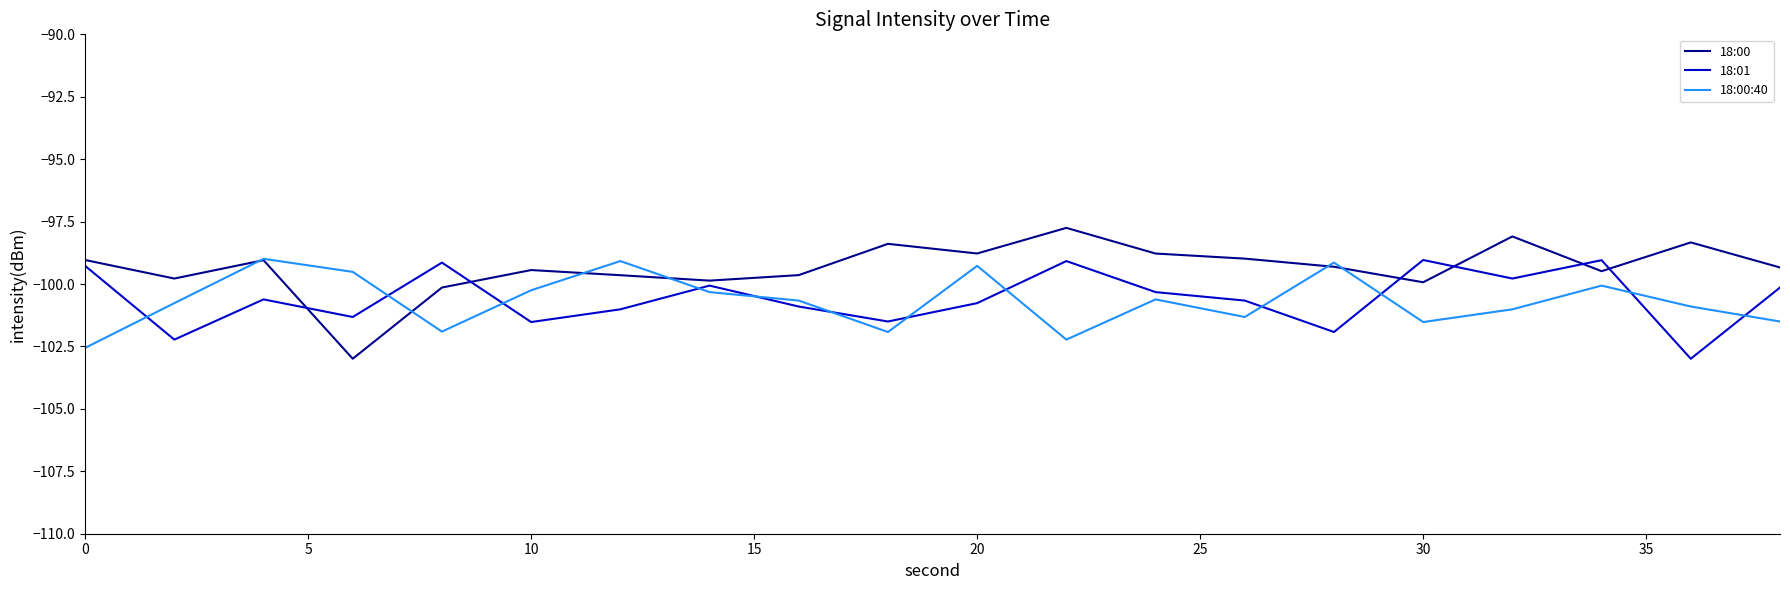

How many intersections are there between 18:01 and 18:00:40?

12